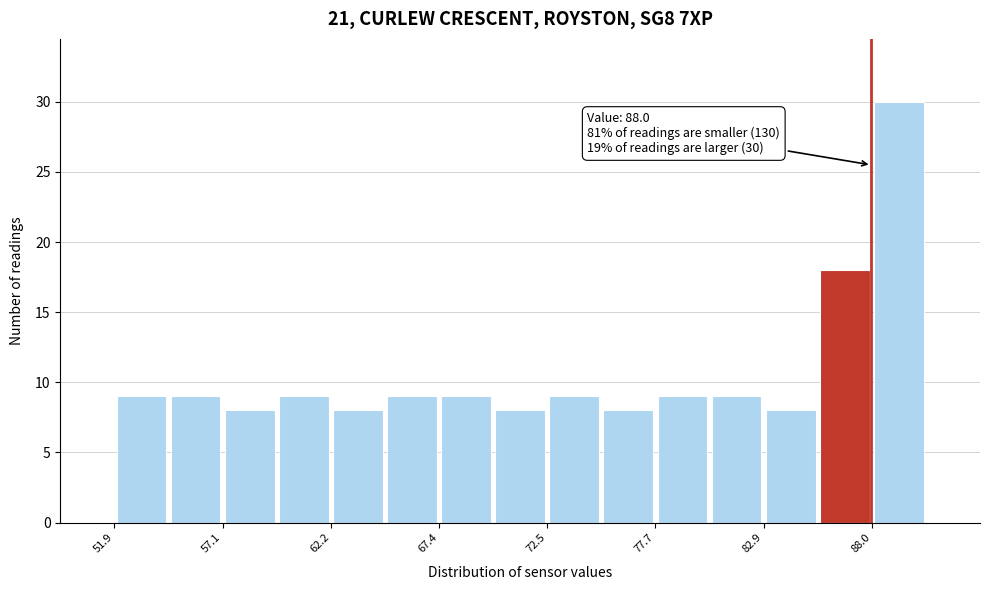

Read against the x-axis, roughly where is the centre of the tallest bar?

89